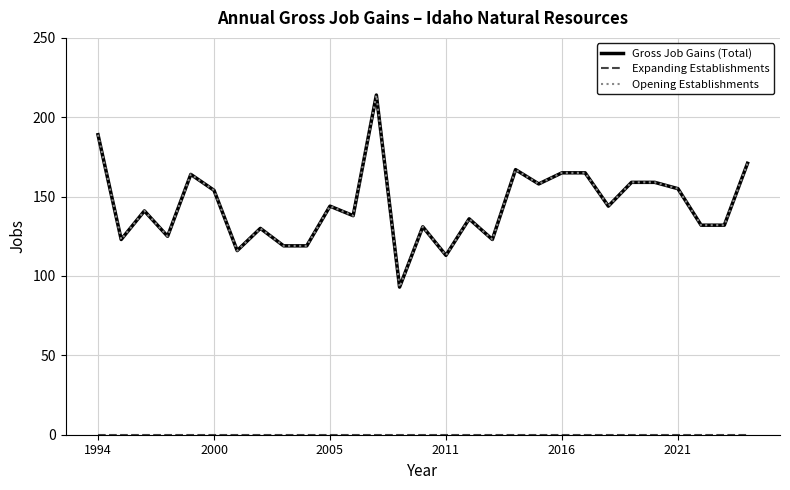

At which label does Gross Job Gains (Total) first exceed 141?

1994